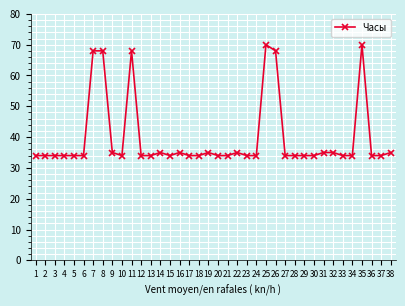

What is the ratio of the value at 16 to the value at 7?

0.5